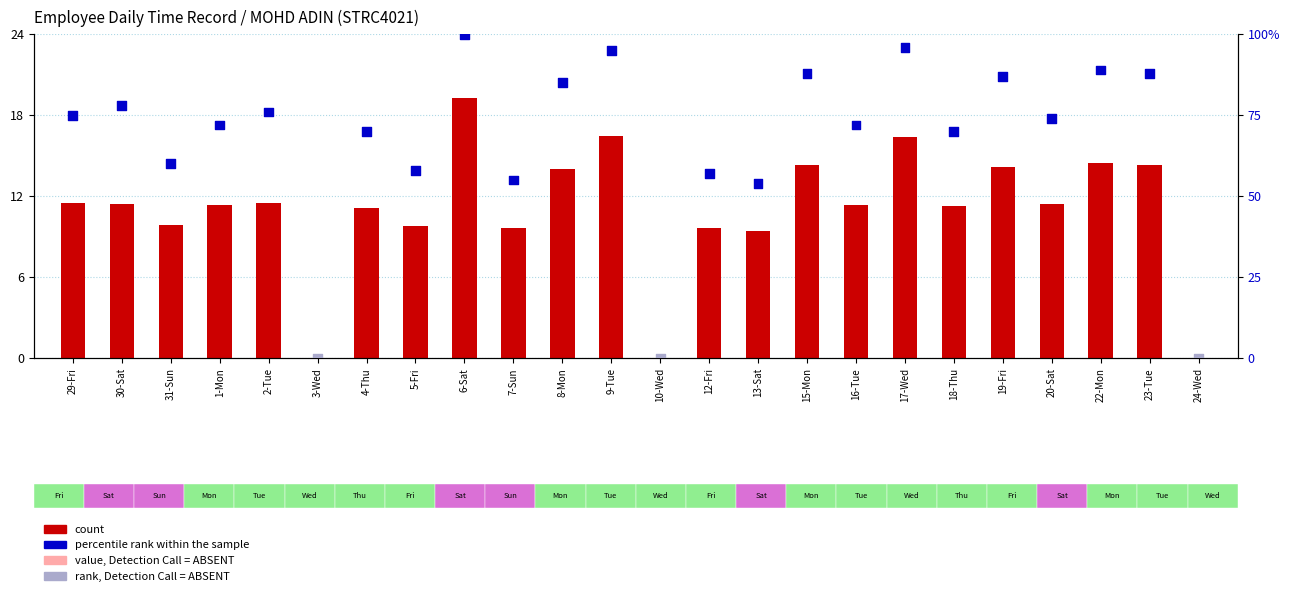

Which series reaches the maximum Y coordinate?

percentile rank within the sample